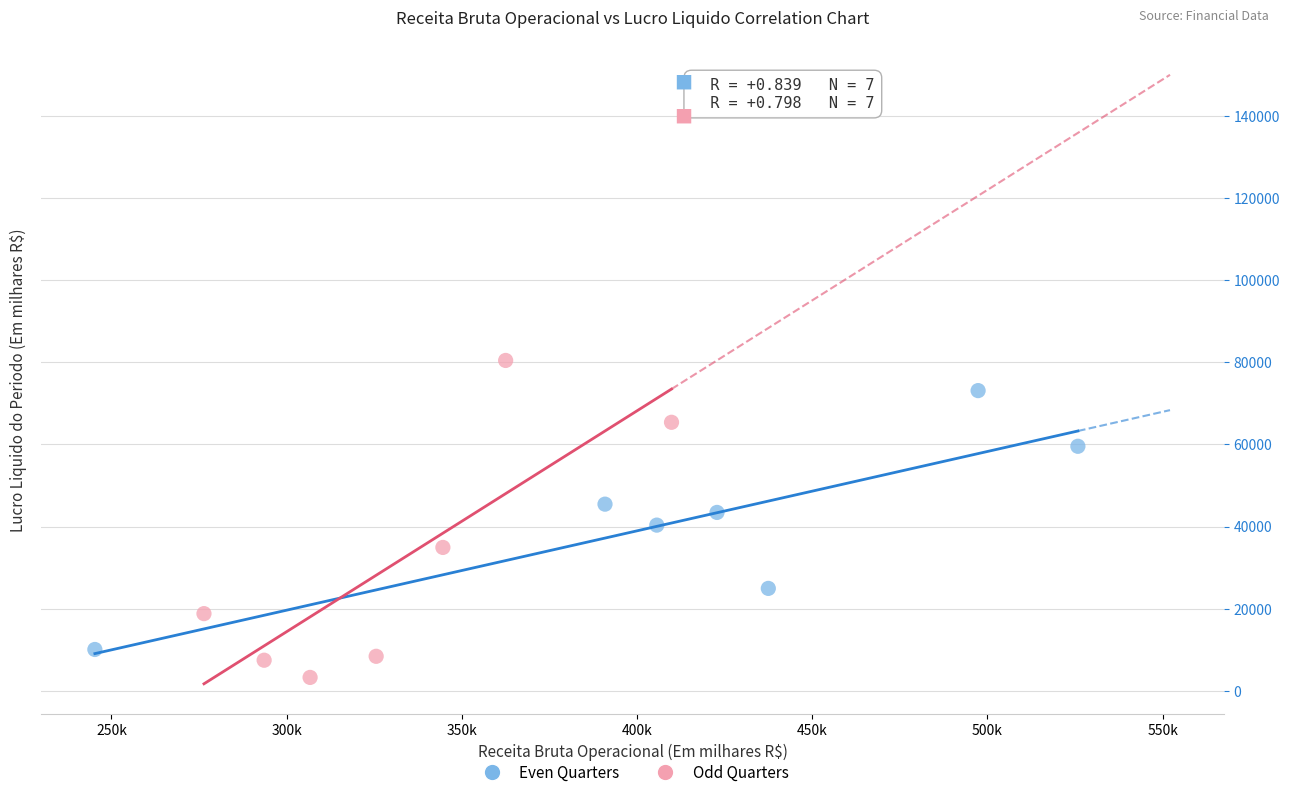

Which series reaches the maximum Y coordinate?

Odd Quarters